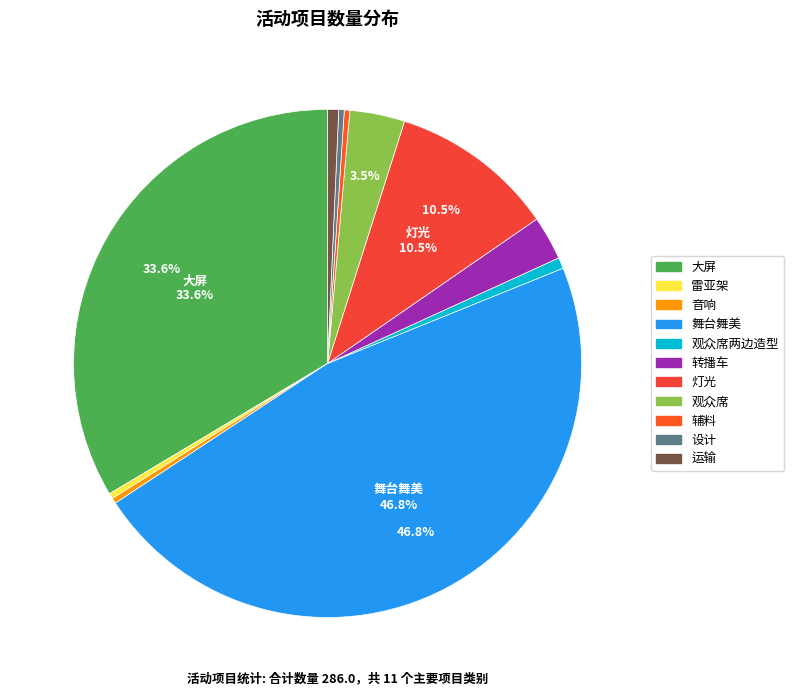

How many slices are in this pie chart?

11